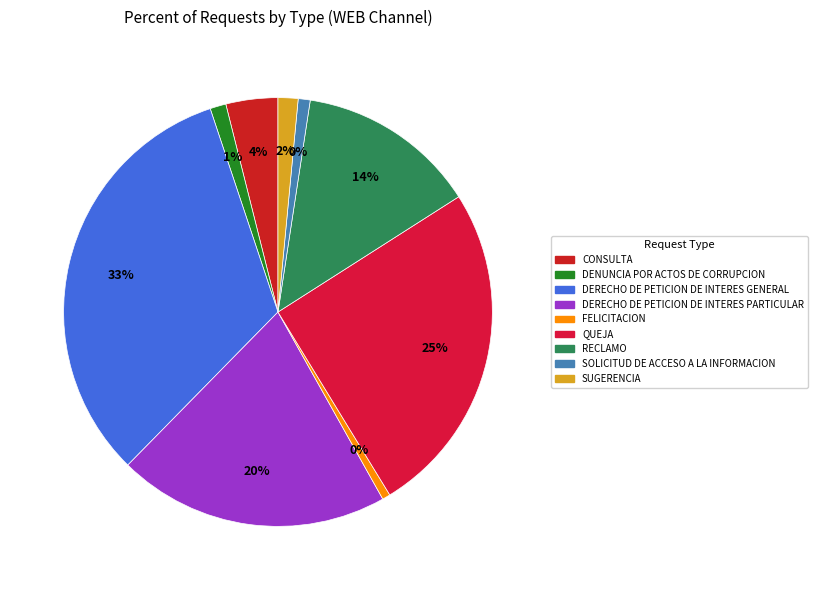

Combined, do FELICITACION and CONSULTA account for over 50%?

No